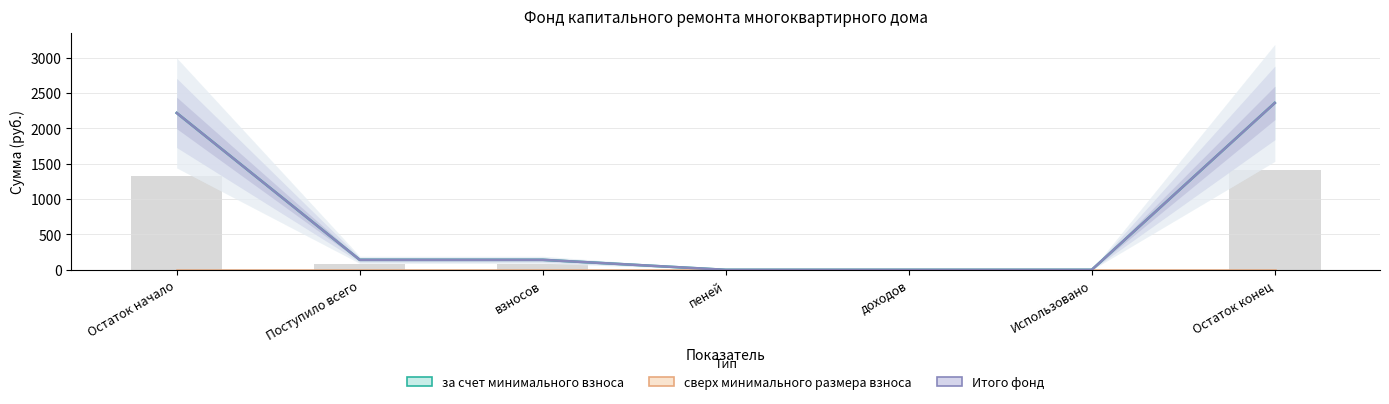

At which label is сверх минимального размера взноса closest to 0?

Остаток начало